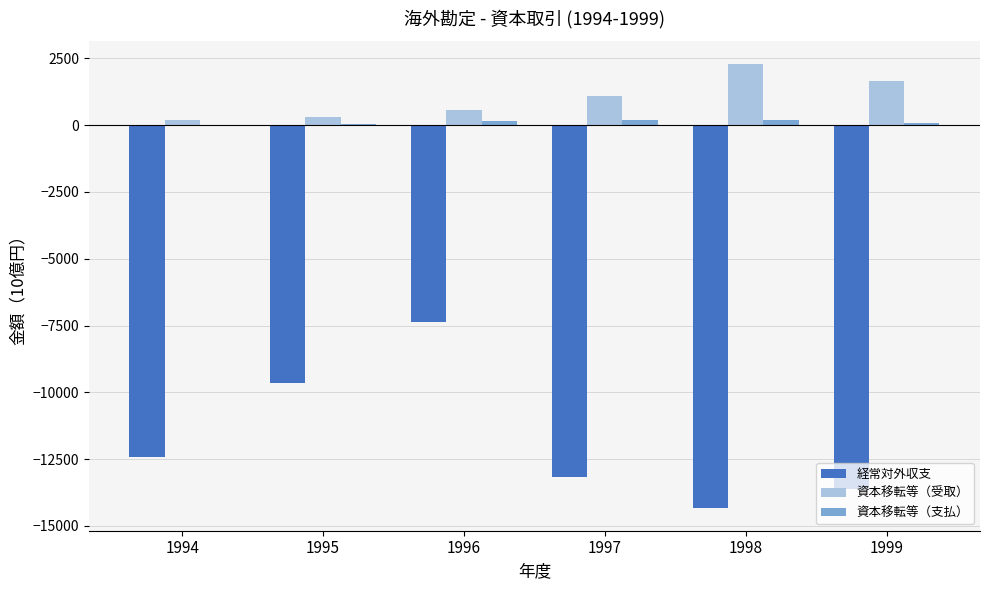

Which series changed the most between 1996 and 1997?

経常対外収支